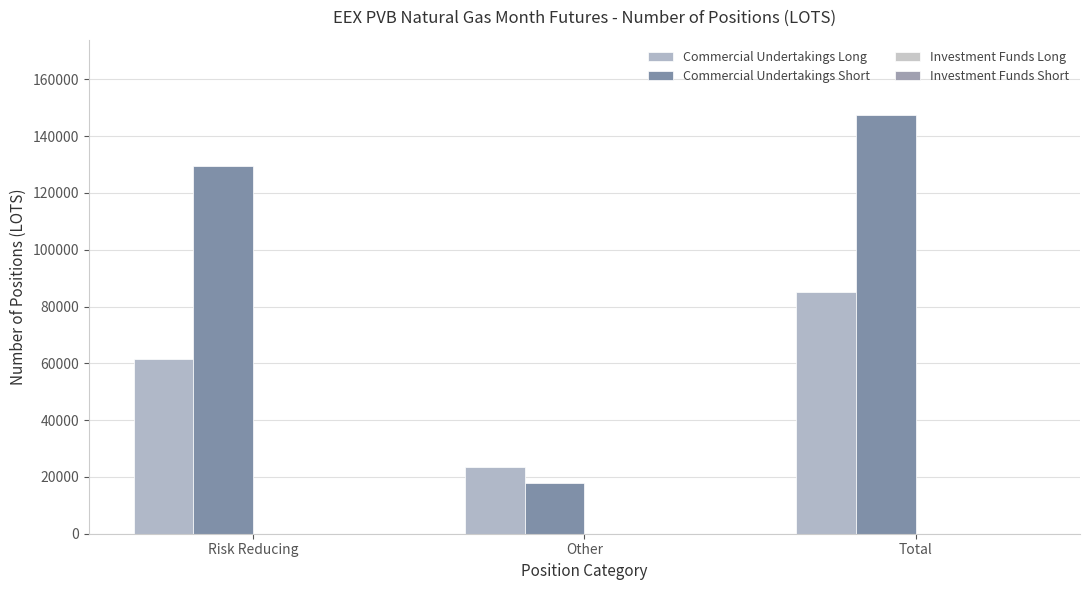

At Other, list the series in order from smallest to largest.

Commercial Undertakings Short, Commercial Undertakings Long